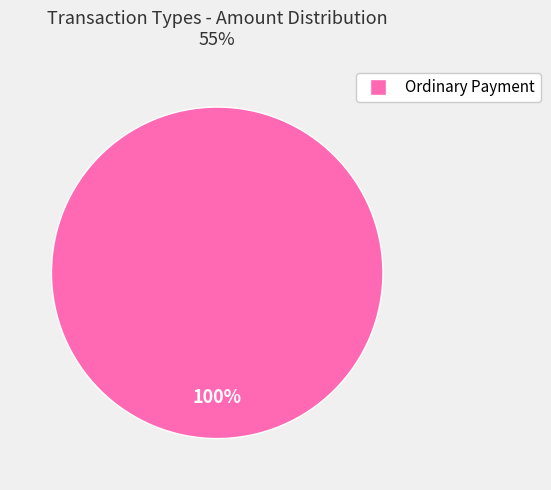

Does any single category account for the majority?

Yes